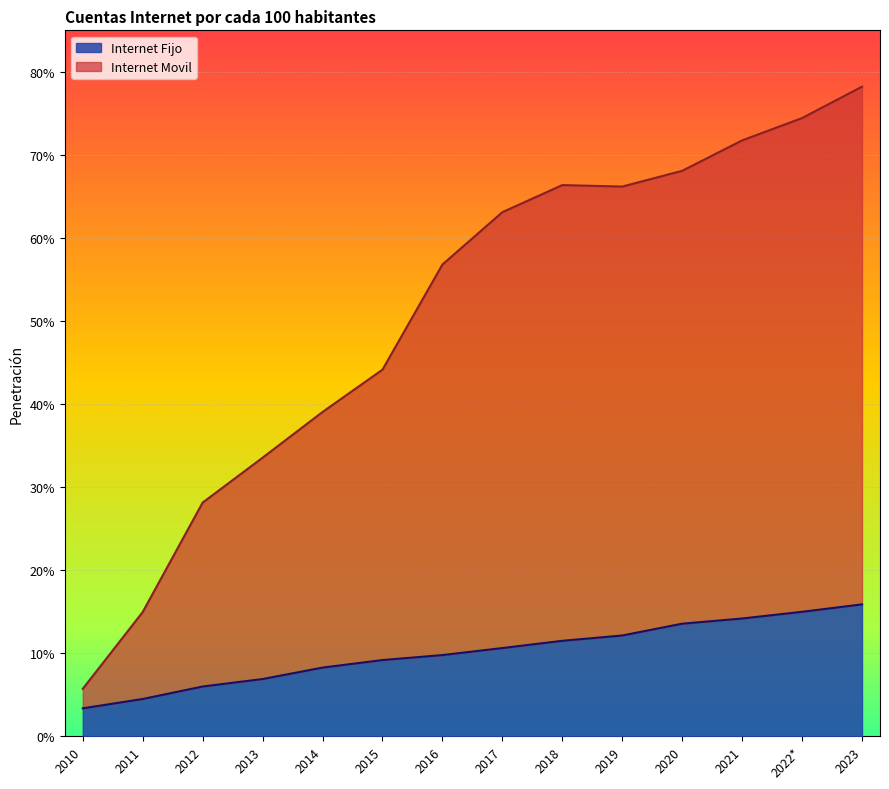

Rank the series by their average value, from highest to lowest.

Internet Movil, Internet Fijo